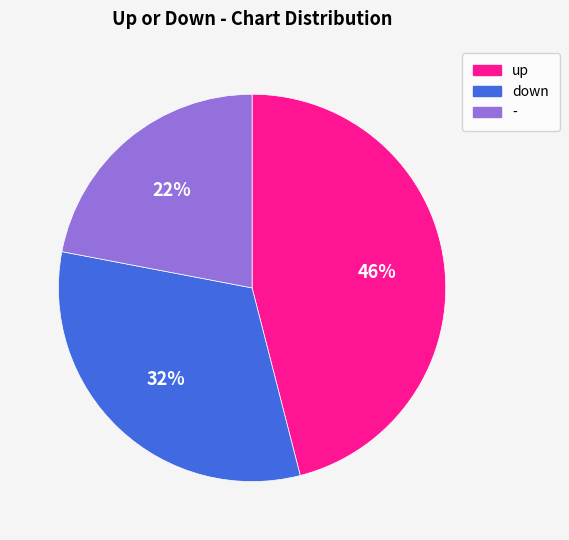

Which category has the biggest portion of the pie?

up